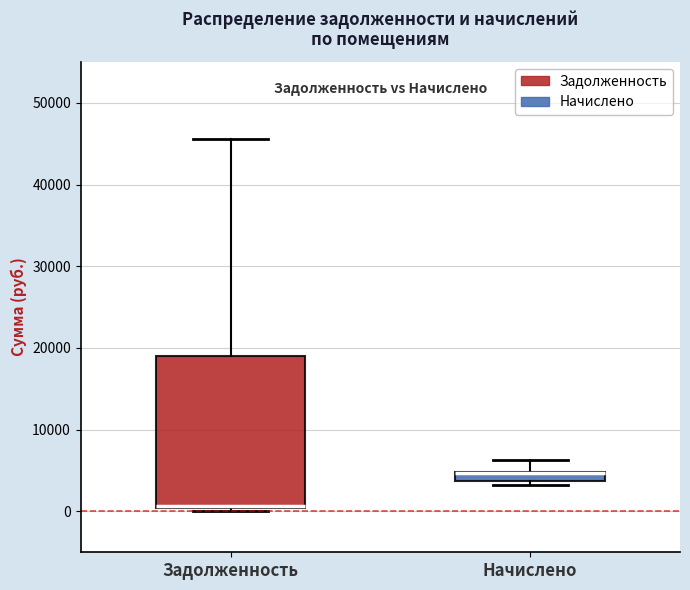

Where does the median line of the box for Задолженность sit on the y-axis? The values are not printed on the chart, so give them approximately, as read against the axis.

1000